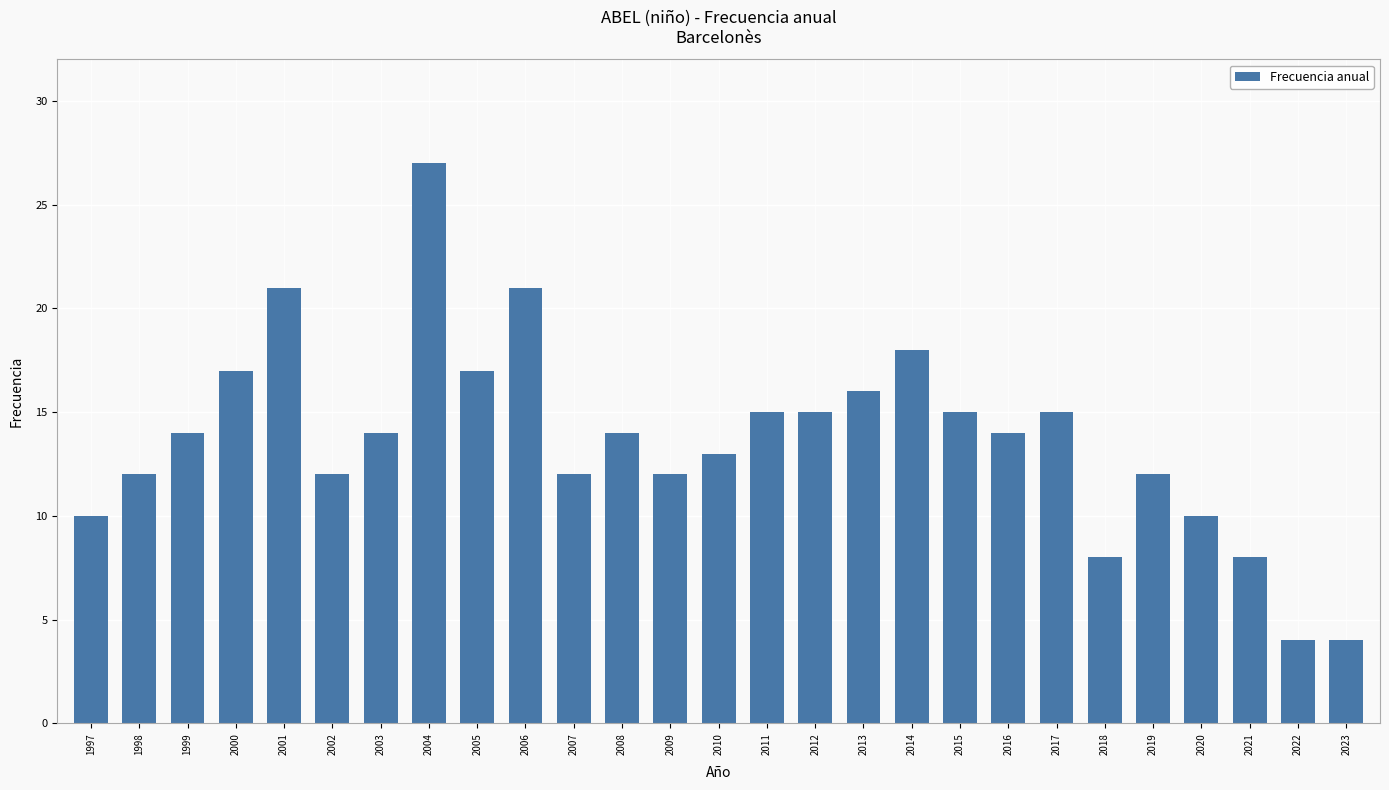

Reading left to right, transcribe all the data shown in this chart.

10	12	14	17	21	12	14	27	17	21	12	14	12	13	15	15	16	18	15	14	15	8	12	10	8	4	4